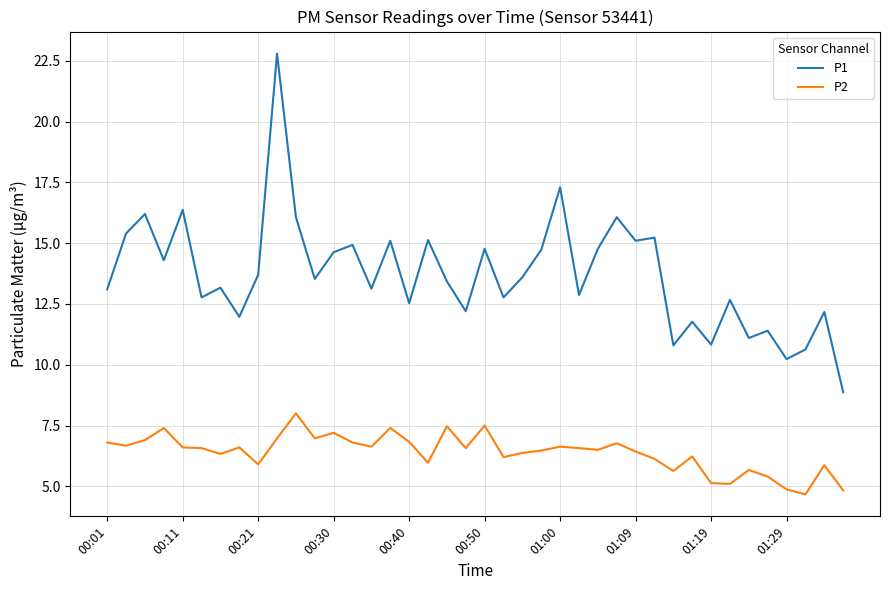

Which series has the largest range (max minus min)?

P1